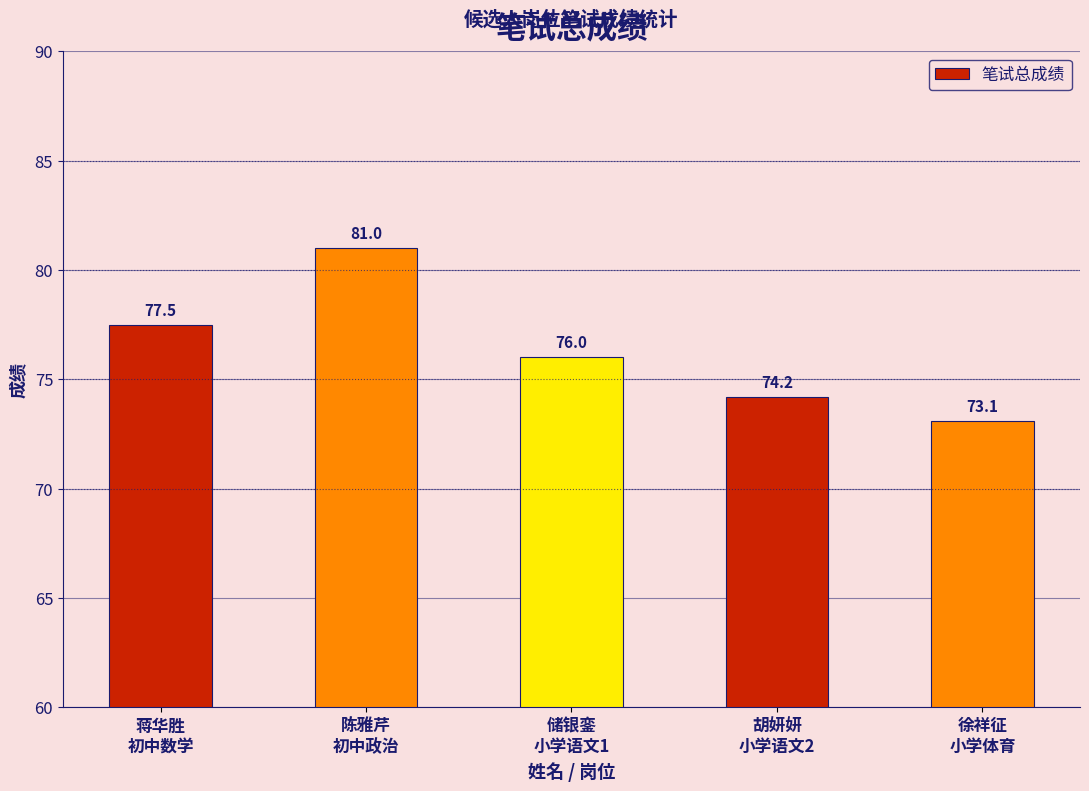

List the labels in order of value, largest first.

陈雅芹
初中政治, 蒋华胜
初中数学, 储银銮
小学语文1, 胡妍妍
小学语文2, 徐祥征
小学体育